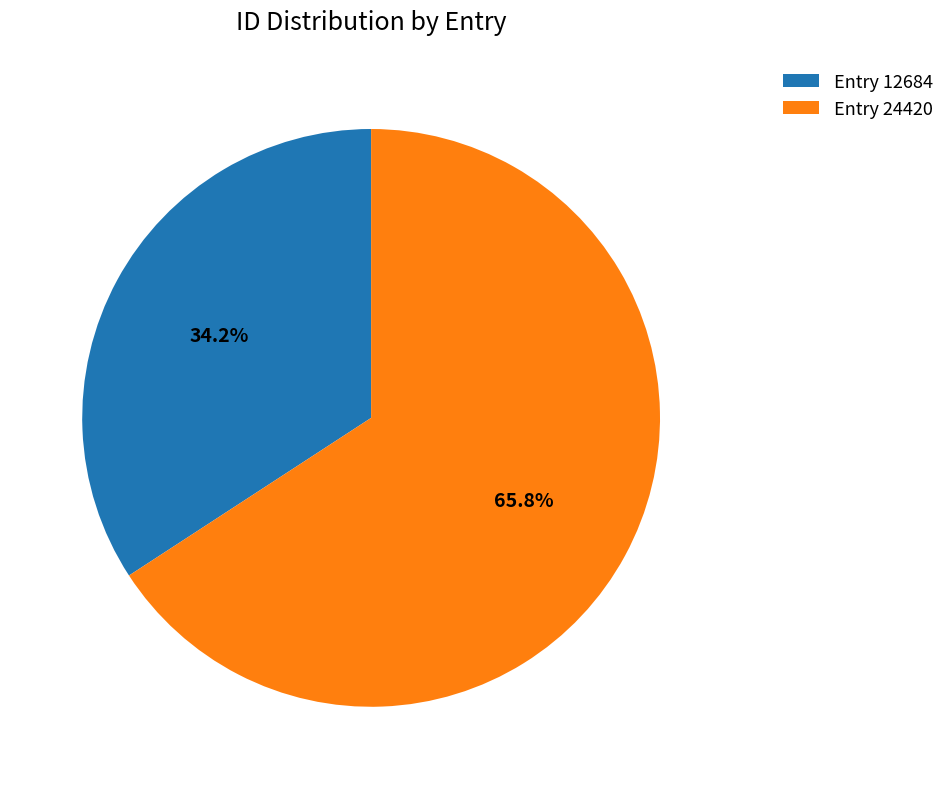

Combined, what portion of the pie is Entry 12684 and Entry 24420?

100.0%